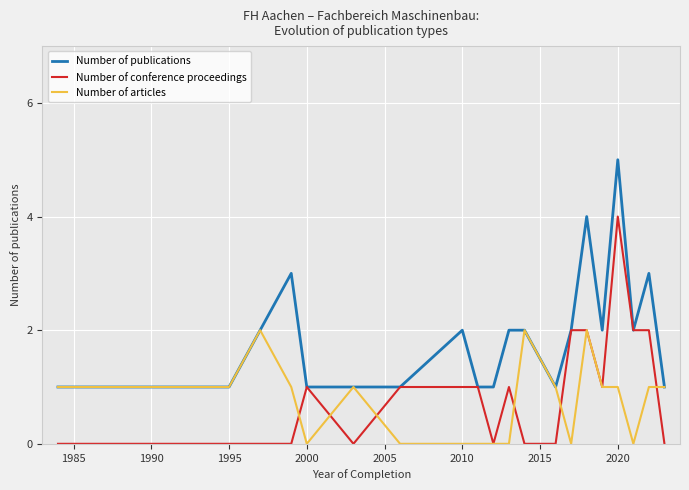

Which series has the largest total across all categories?

Number of publications